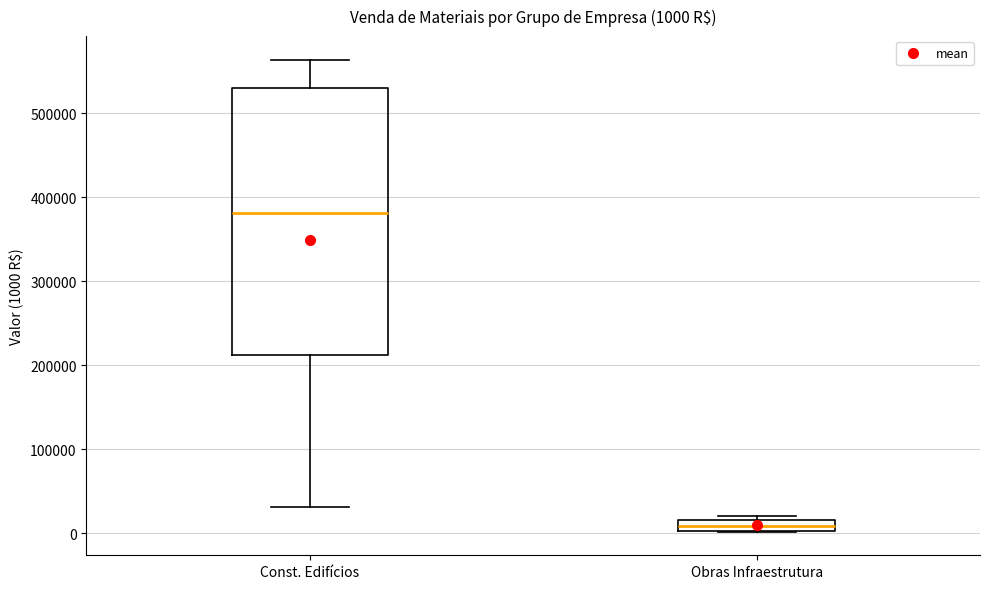

Comparing the boxes themselves (not the whiskers), which one is the tallest?

Const. Edifícios